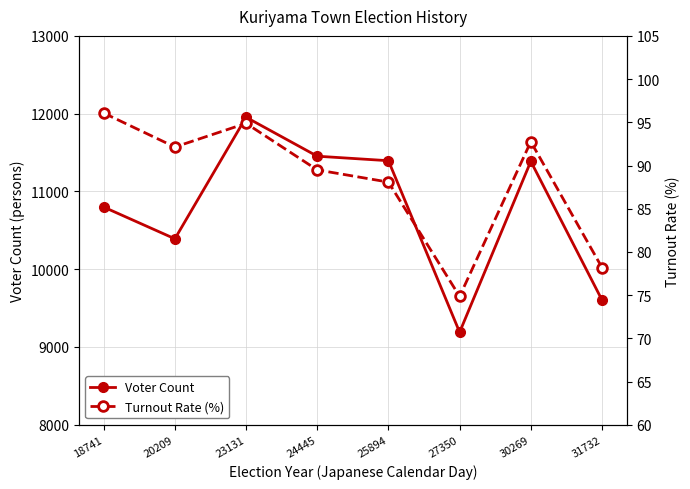

Where is the first local maximum for Voter Count?

23131